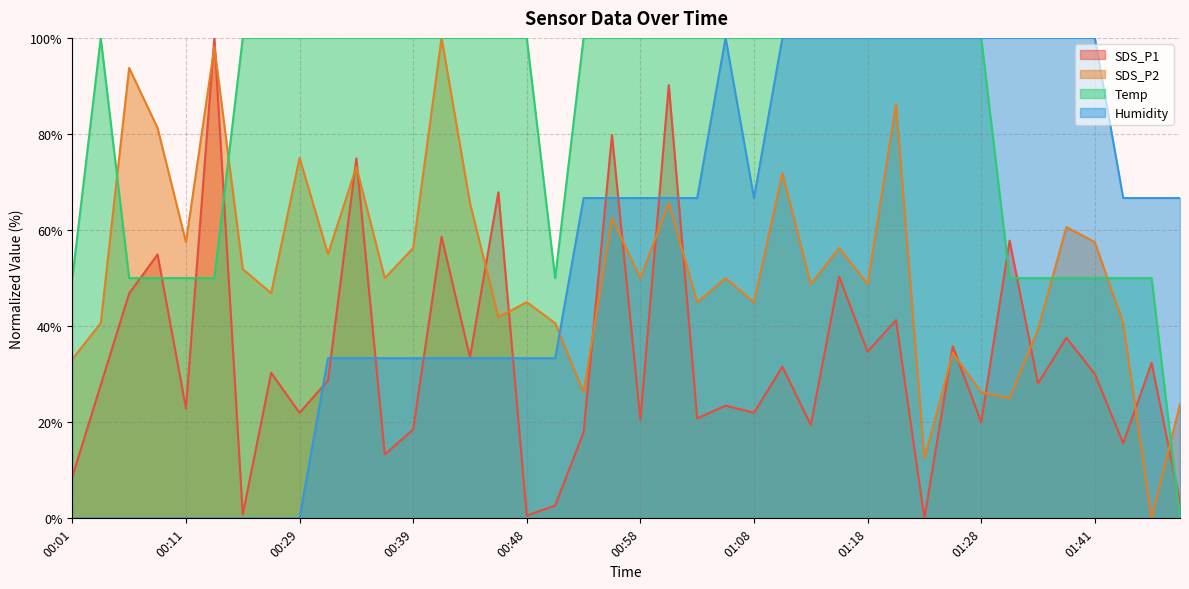

How many categories are shown in the chart?

40